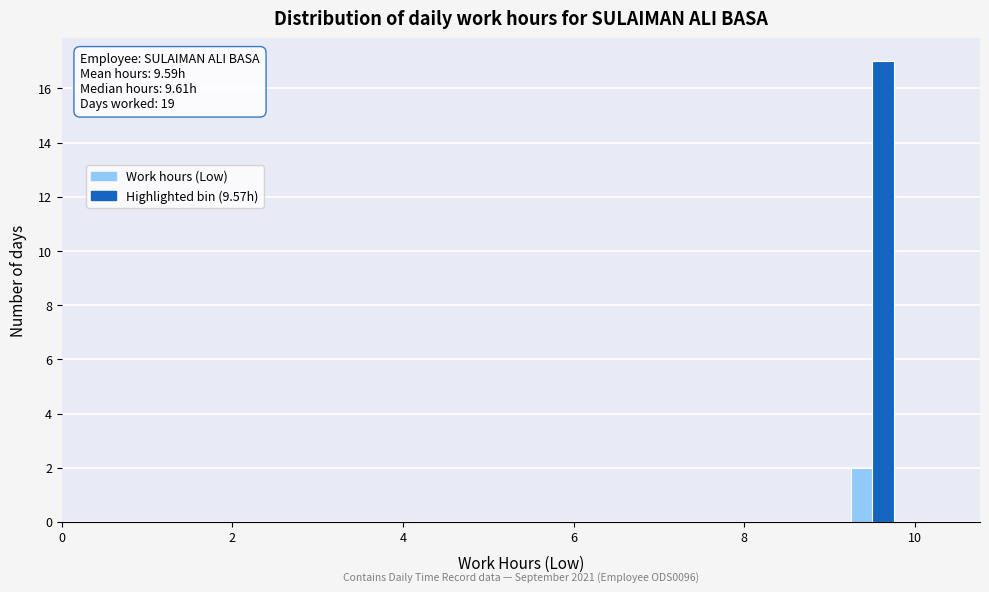

Read against the x-axis, roughly where is the centre of the tallest bar?

9.6